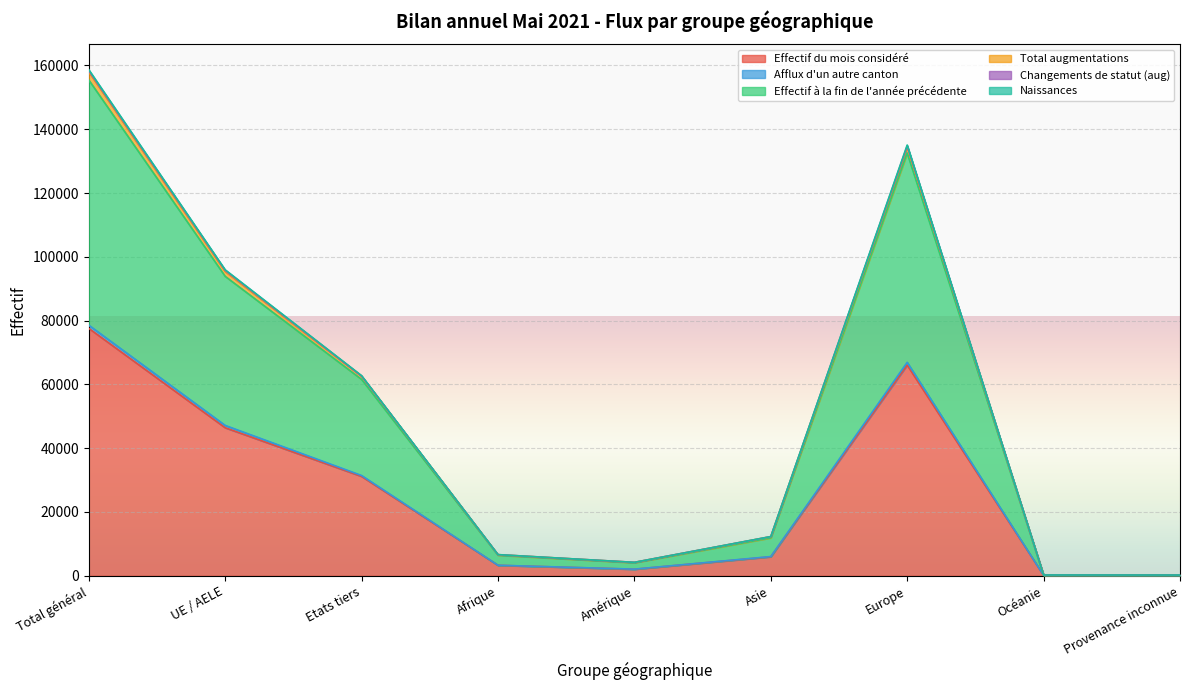

Which category has the lowest value in the Naissances series?

Océanie